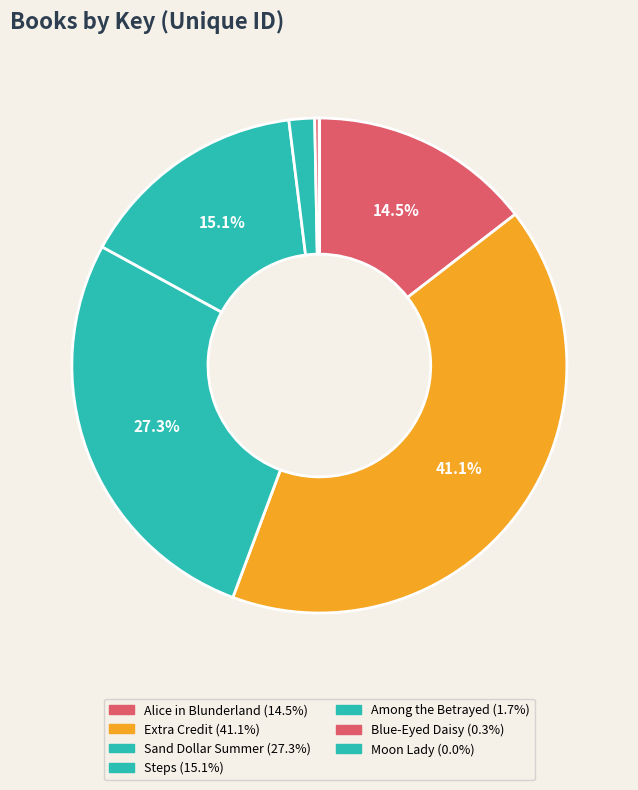

Does Steps represent more than half of the total?

No